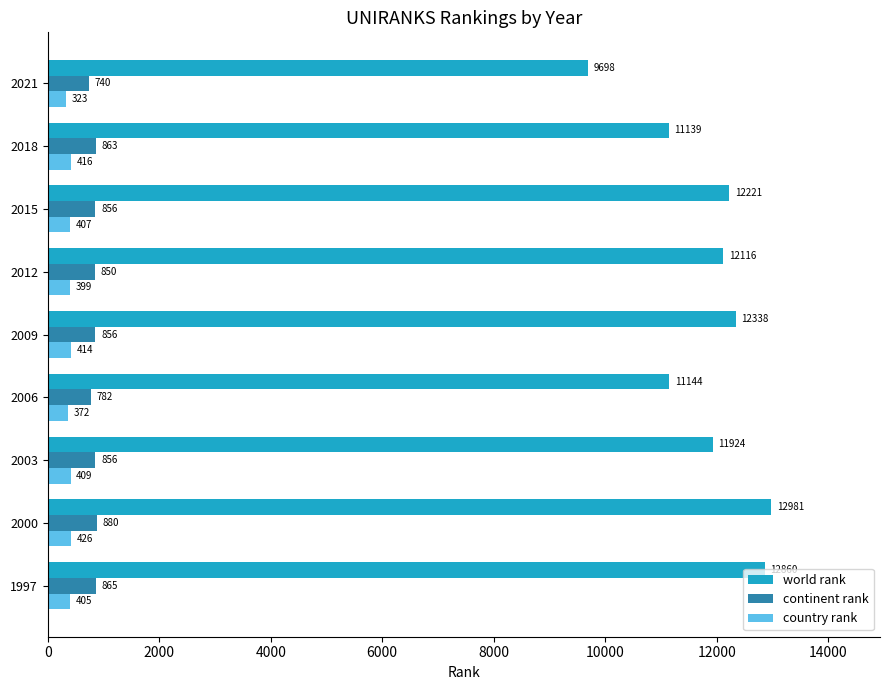

At how many categories does at least one series exceed 8539?

9